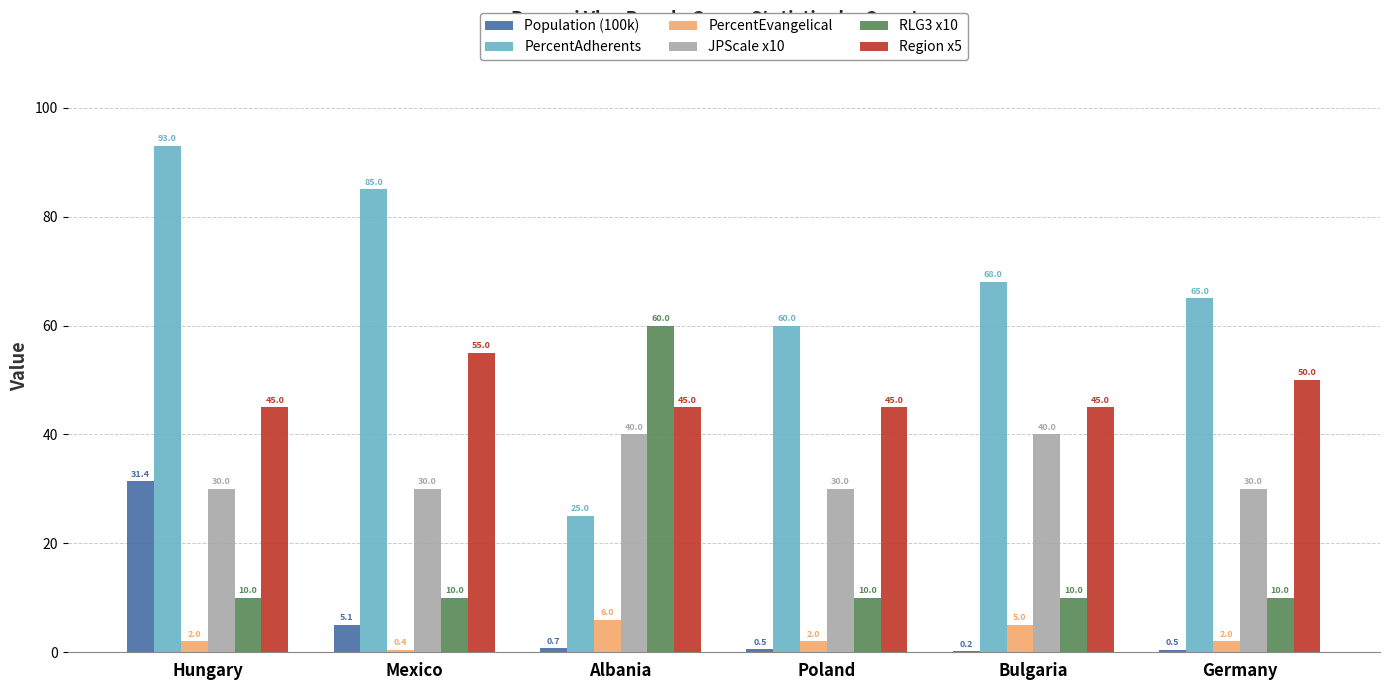

Read the PercentAdherents value at Germany.

65.0